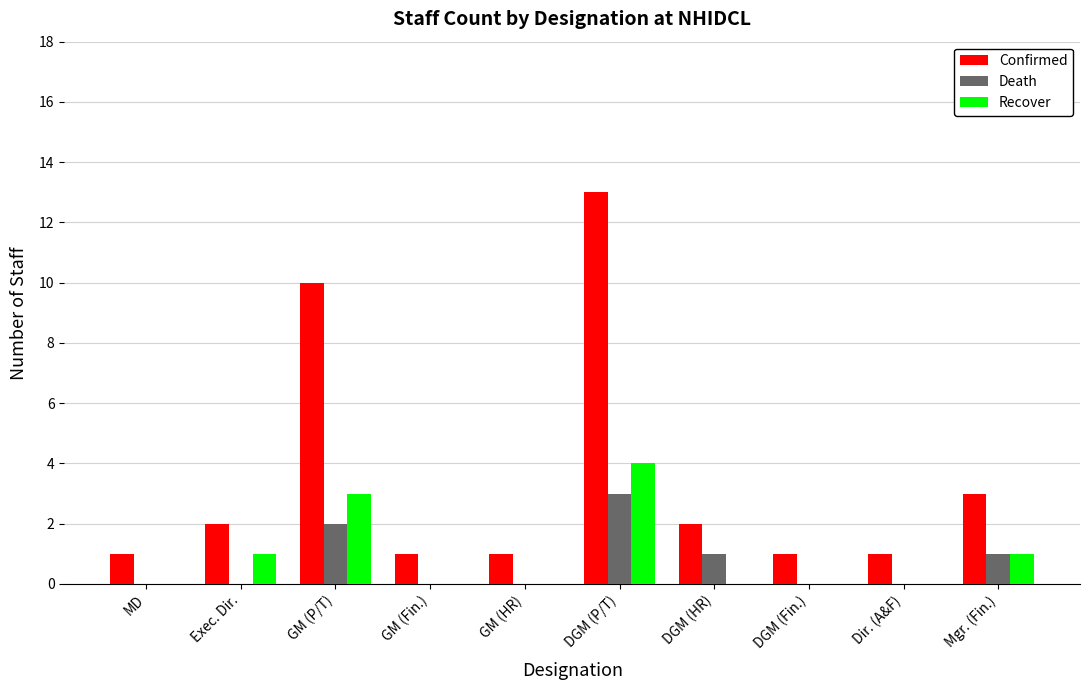

Is it true that Recover equals 0 at GM (Fin.)?

True